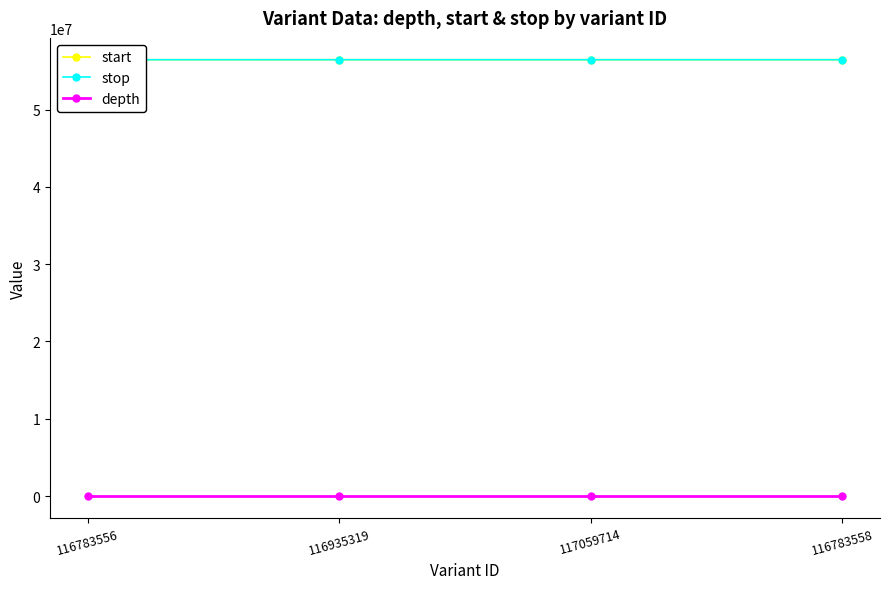

Where is the first local minimum for depth?

116935319